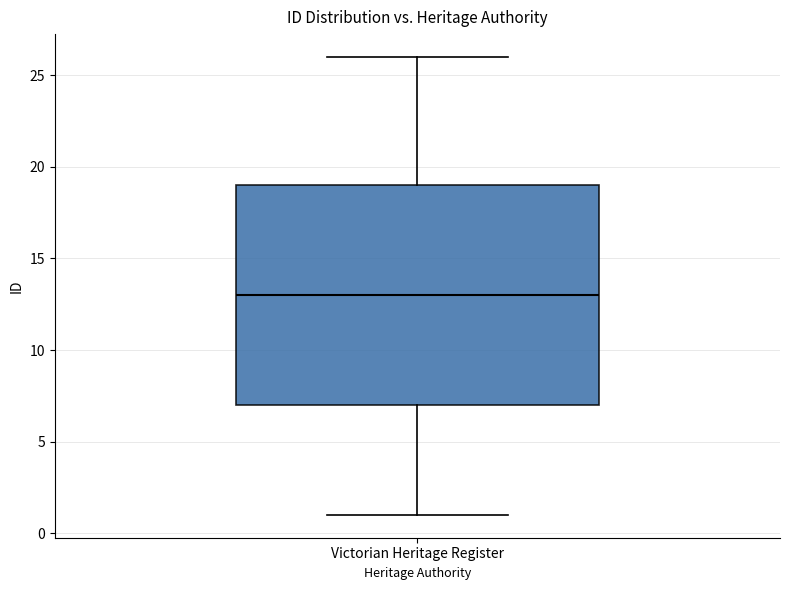

Read this box plot against the y-axis: the position of the median line, the range covered by the box, and the ends of both whiskers. The values are not printed on the chart, so give them approximately, as read against the axis.

median 13, box 7 to 19, whiskers 1 to 26